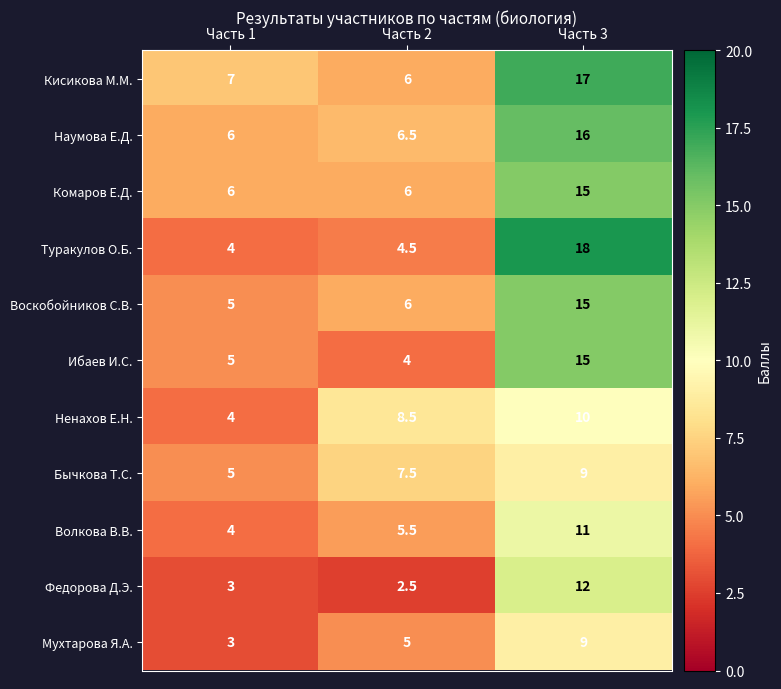

Count the Ненахов Е.Н. values in the range 4 to 10.

3